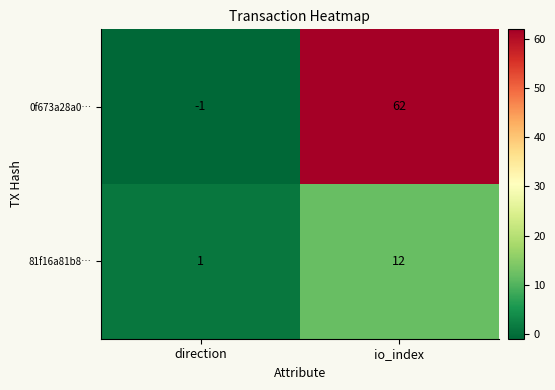

Reading left to right, list all the values displayed in this chart.

0f673a28a0…: -1	62
81f16a81b8…: 1	12